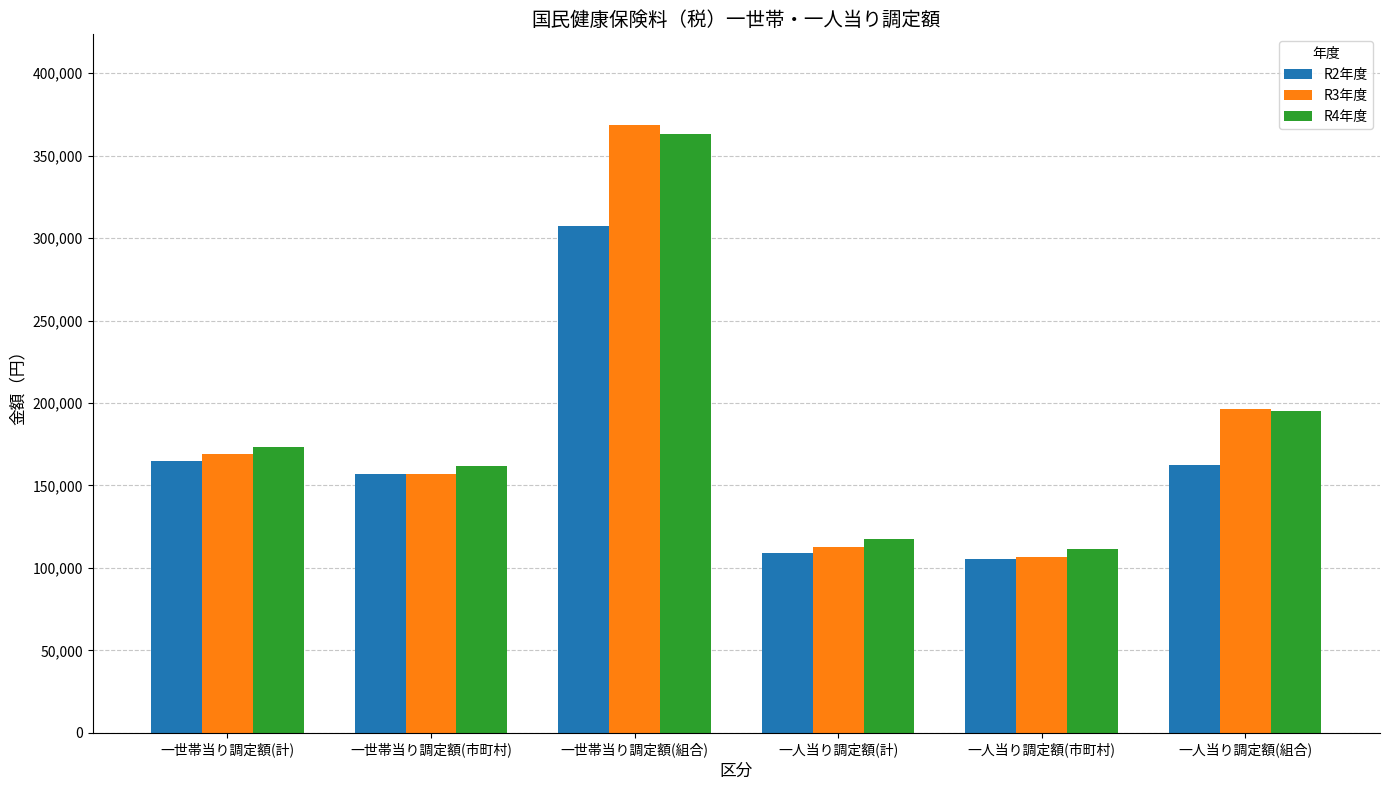

How many bars are there in each group?

3